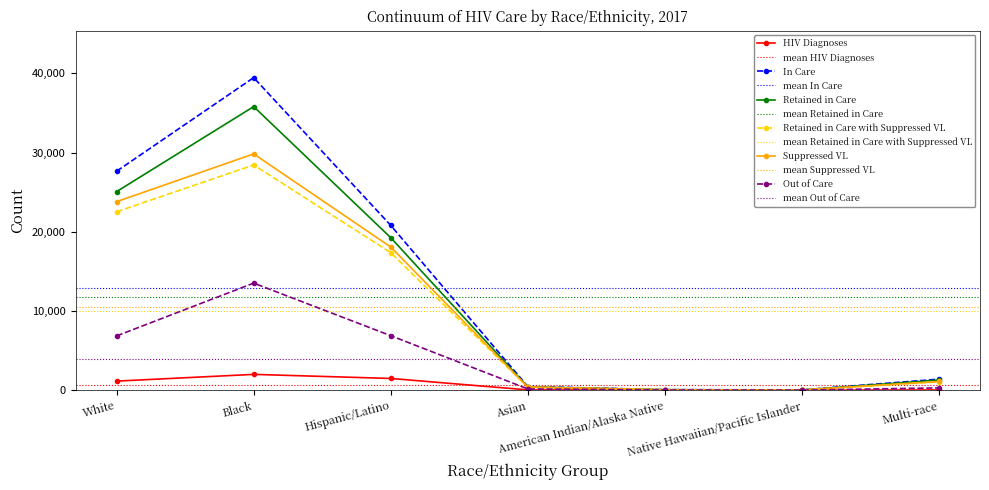

List the series in order of their peak value, lowest first.

HIV Diagnoses, Out of Care, Retained in Care with Suppressed VL, Suppressed VL, Retained in Care, In Care